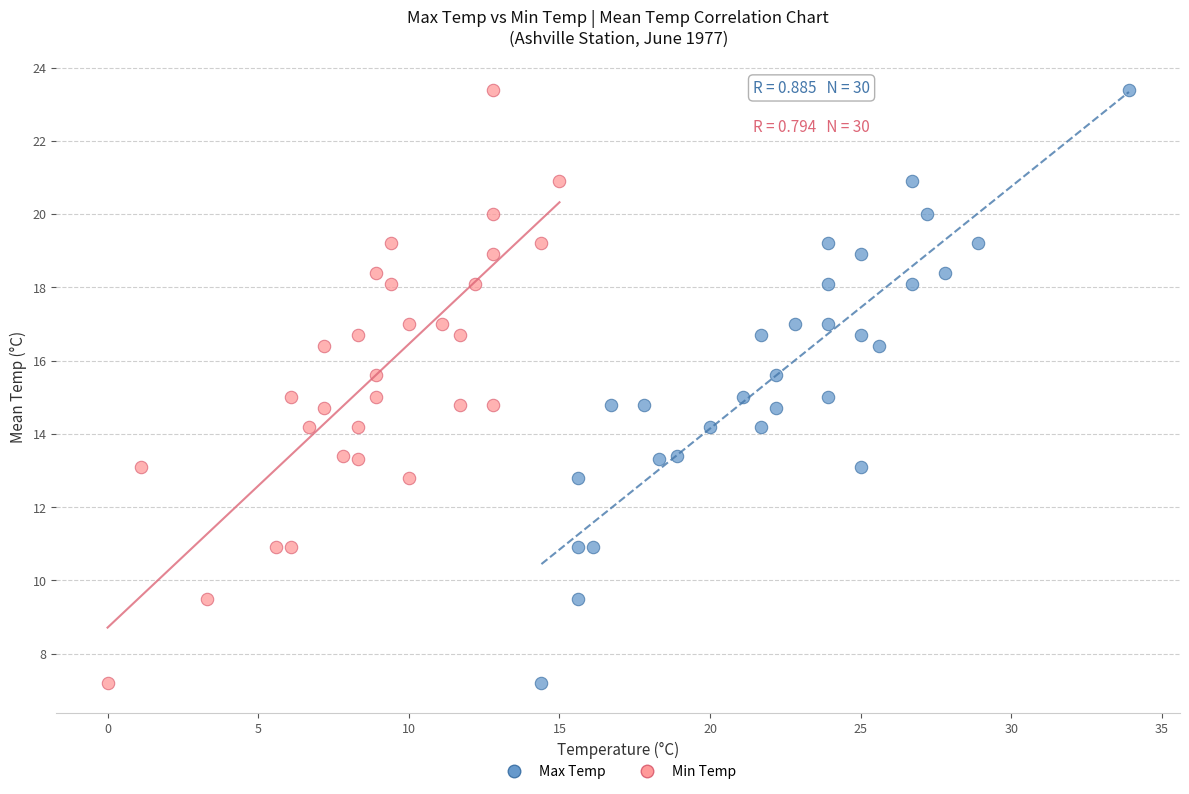

What are all the series names shown in the legend?

Max Temp, Min Temp